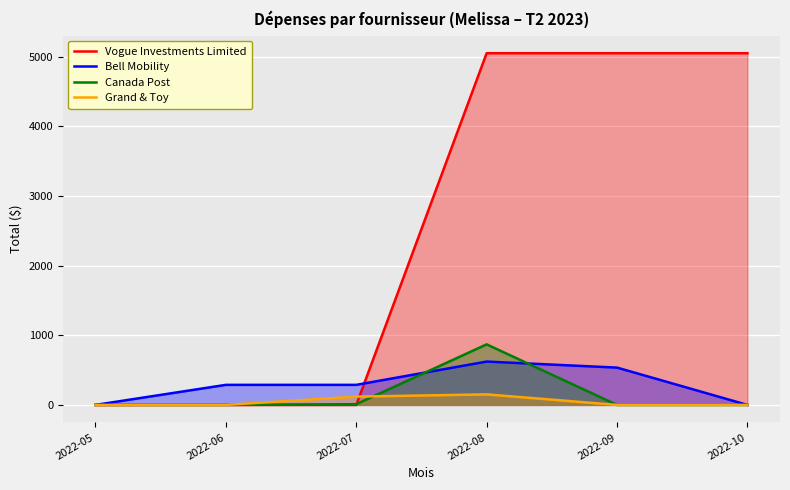

List the series in order of their peak value, lowest first.

Grand & Toy, Bell Mobility, Canada Post, Vogue Investments Limited